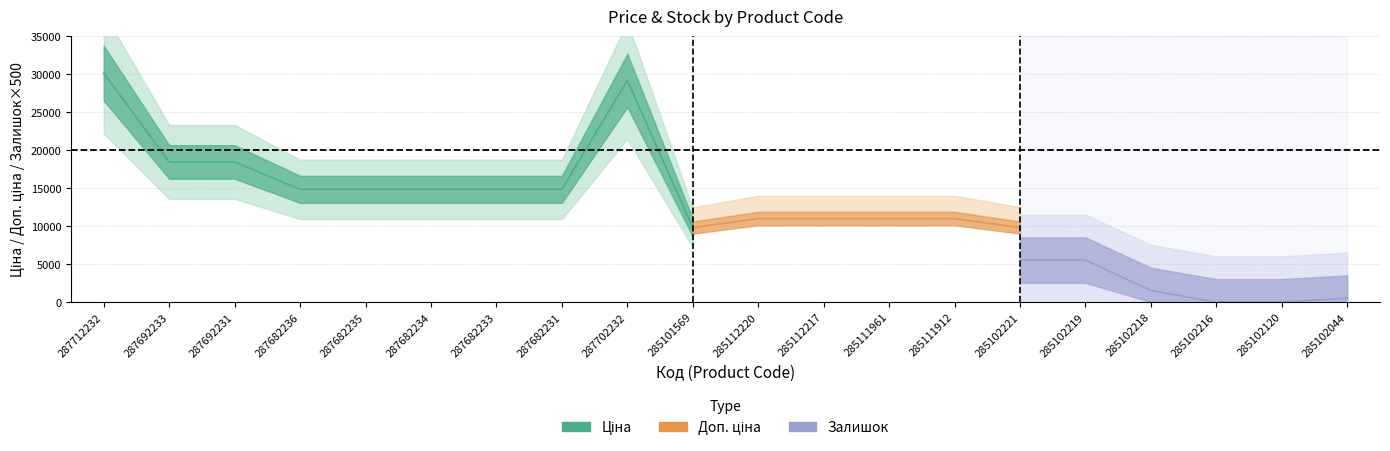

What are all the series names shown in the legend?

Ціна, Доп. ціна, Залишок